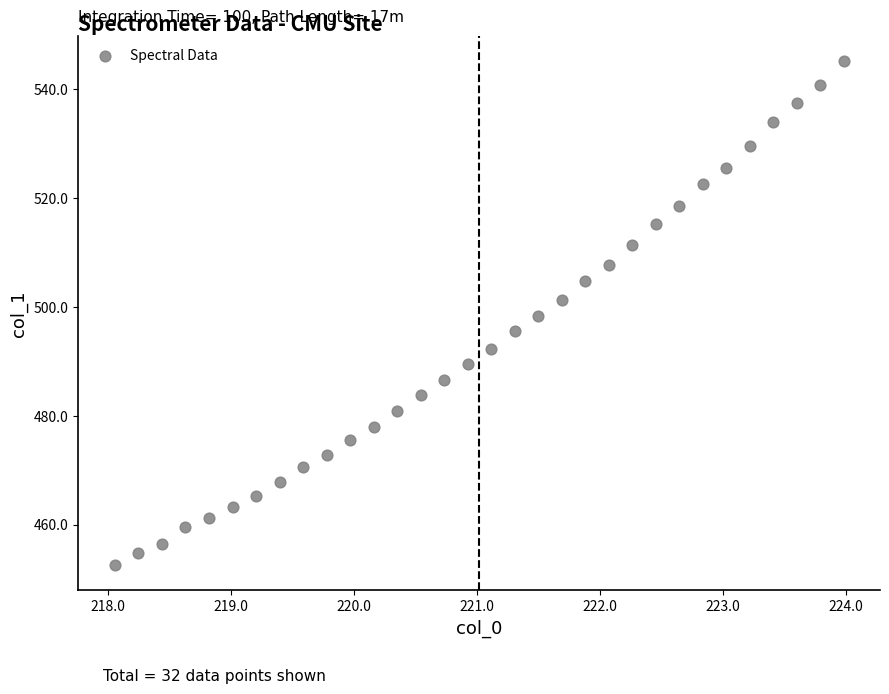

What is the range of X values (max minus min)?

5.9